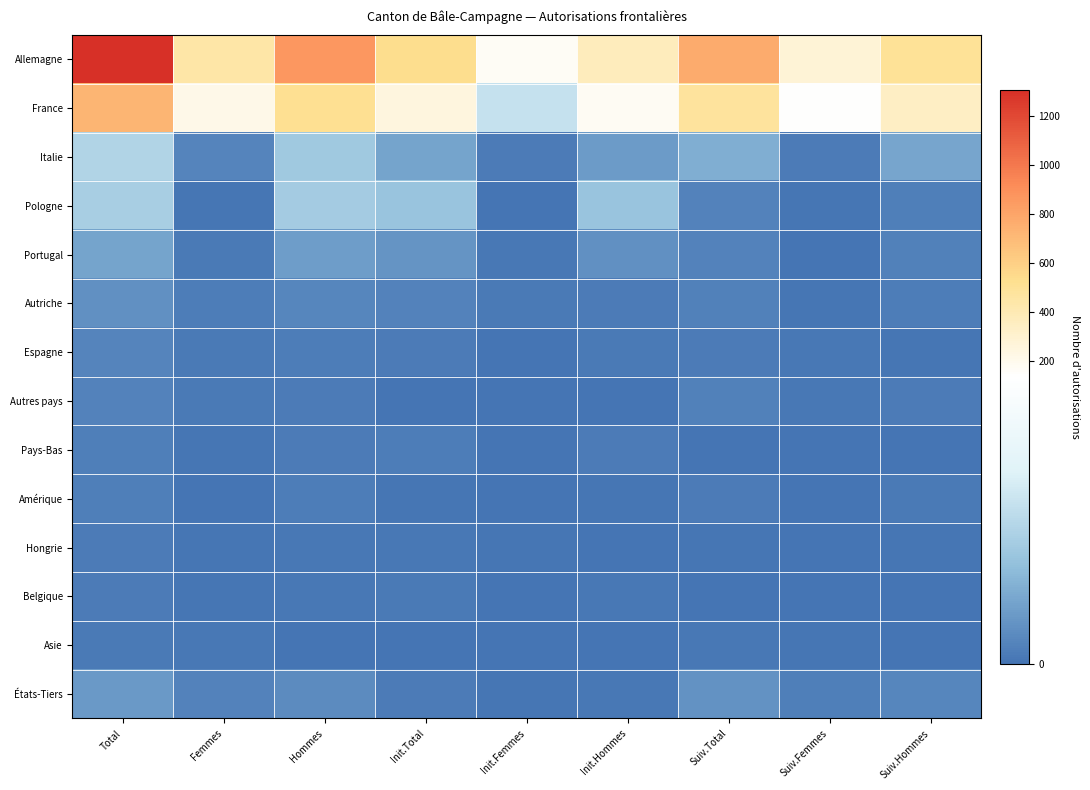

Which series has the largest range (max minus min)?

Allemagne